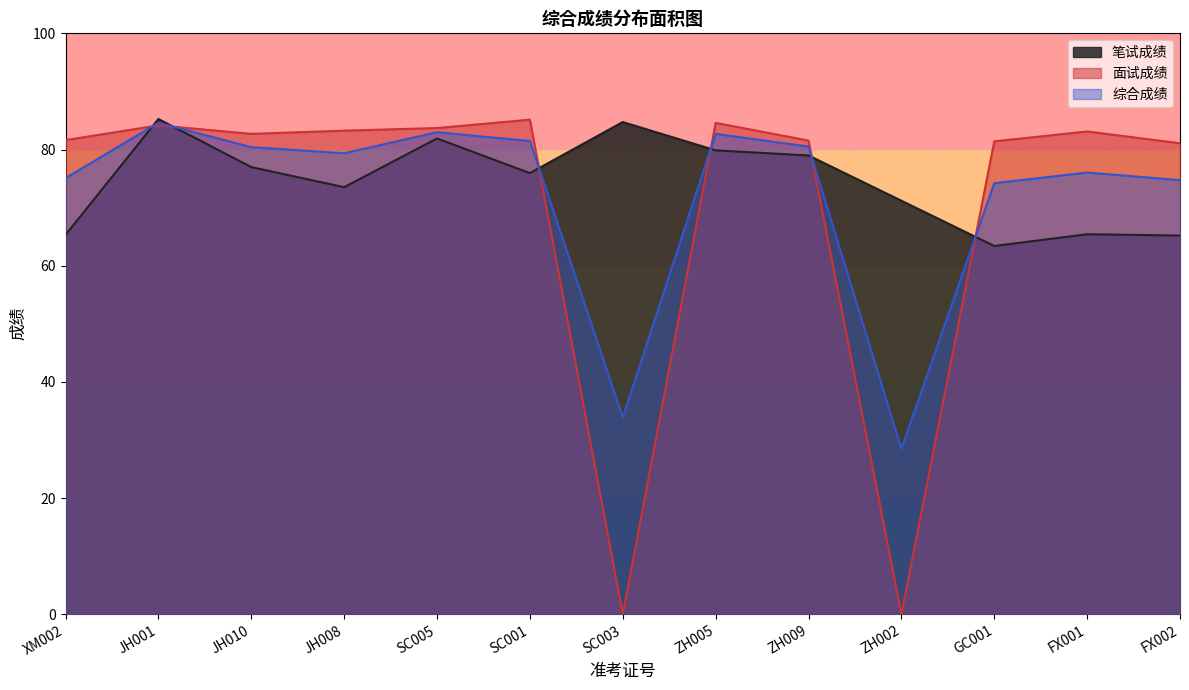

What is the difference between the highest and lowest values at JH001?

1.1